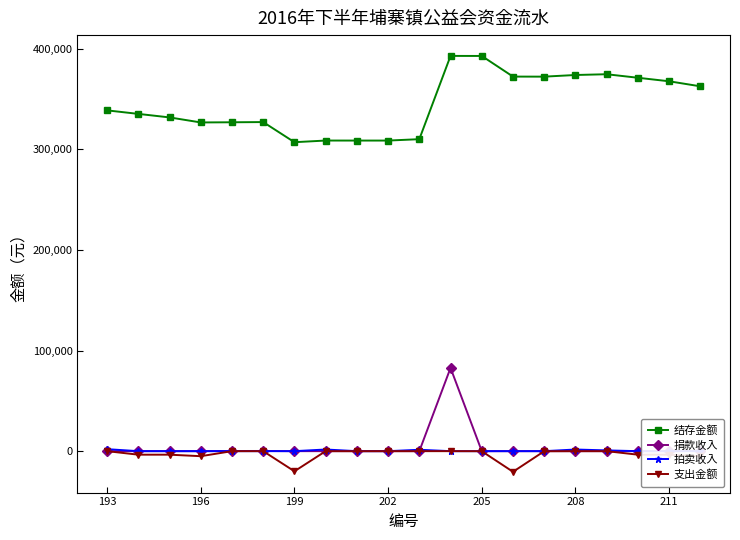

Does the chart have visible grid lines?

No